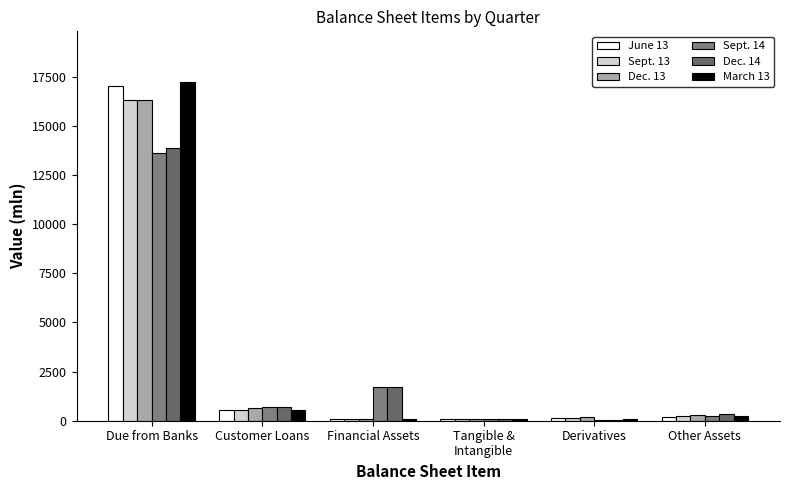

How many groups of bars are there?

6